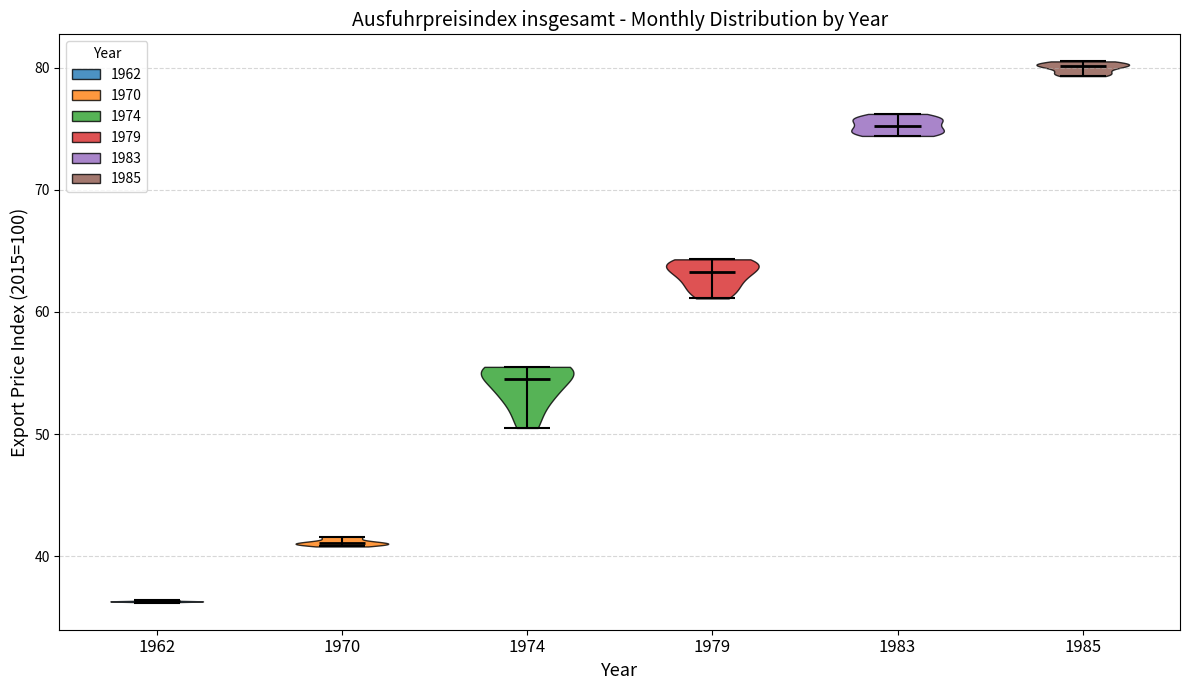

What is the lowest point the violin at x = 1974 reaches on the y-axis? The values are not printed on the chart, so give them approximately, as read against the axis.

51